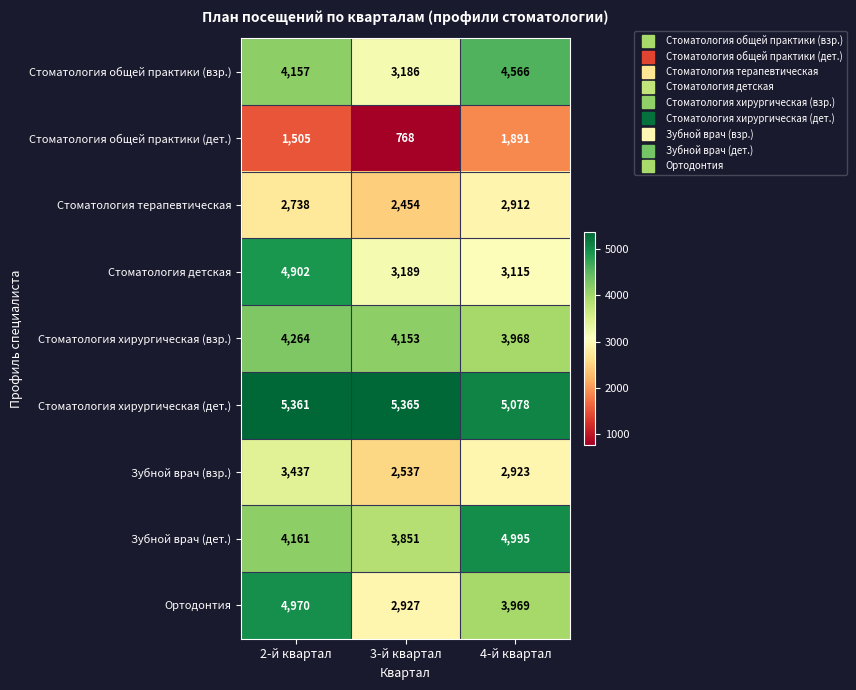

Reading left to right, extract all data points from this chart.

Стоматология общей практики (взр.): 2-й квартал=4157	3-й квартал=3186	4-й квартал=4566
Стоматология общей практики (дет.): 2-й квартал=1505	3-й квартал=768	4-й квартал=1891
Стоматология терапевтическая: 2-й квартал=2738	3-й квартал=2454	4-й квартал=2912
Стоматология детская: 2-й квартал=4902	3-й квартал=3189	4-й квартал=3115
Стоматология хирургическая (взр.): 2-й квартал=4264	3-й квартал=4153	4-й квартал=3968
Стоматология хирургическая (дет.): 2-й квартал=5361	3-й квартал=5365	4-й квартал=5078
Зубной врач (взр.): 2-й квартал=3437	3-й квартал=2537	4-й квартал=2923
Зубной врач (дет.): 2-й квартал=4161	3-й квартал=3851	4-й квартал=4995
Ортодонтия: 2-й квартал=4970	3-й квартал=2927	4-й квартал=3969